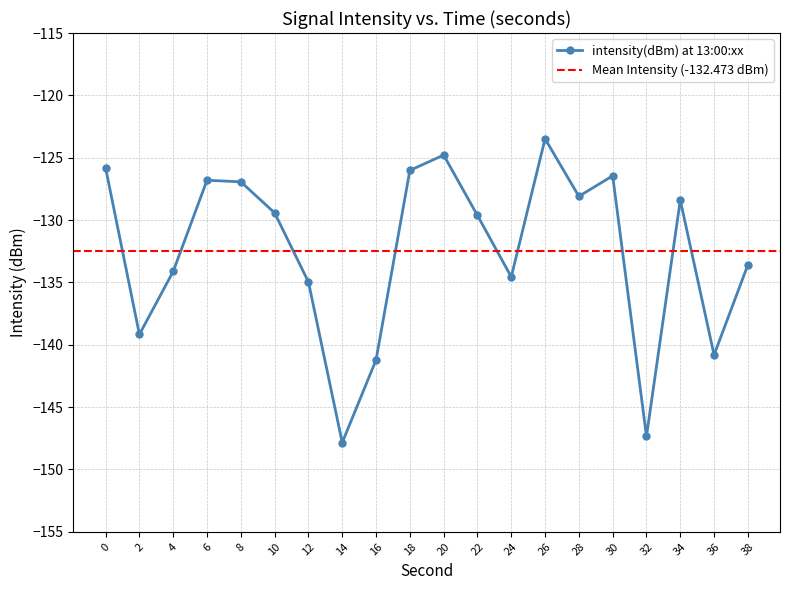

What is the maximum value shown in the chart?

-123.5